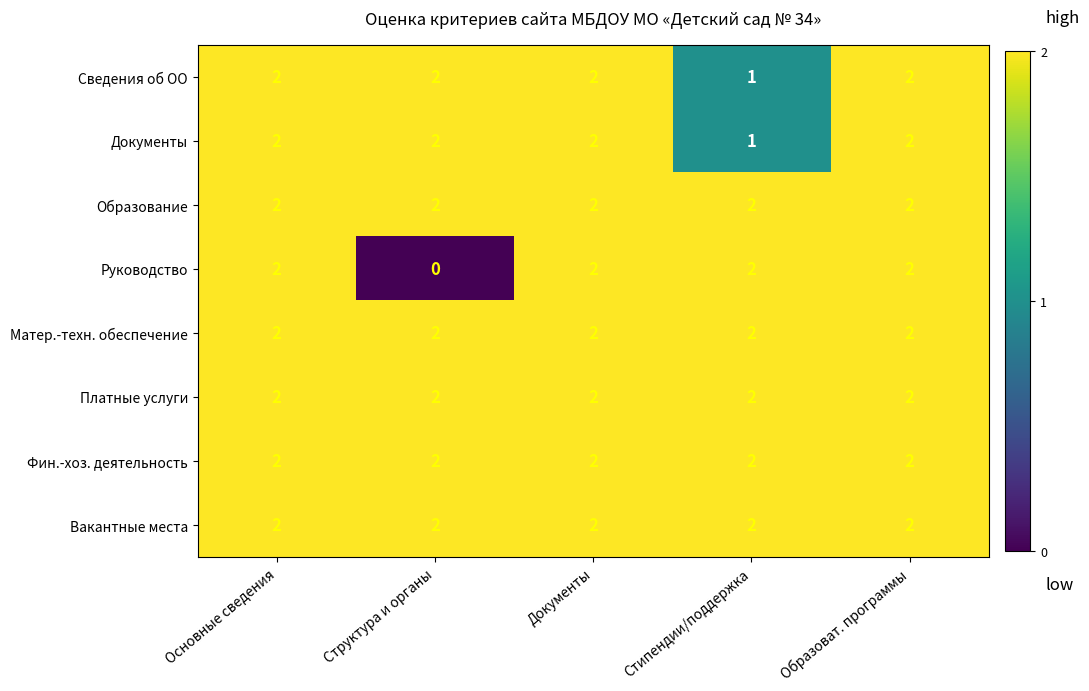

What is the total value across all series at Основные сведения?

16